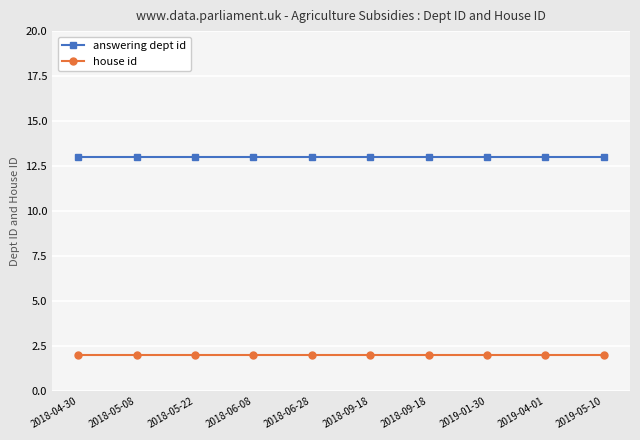

What are all the series names shown in the legend?

answering dept id, house id